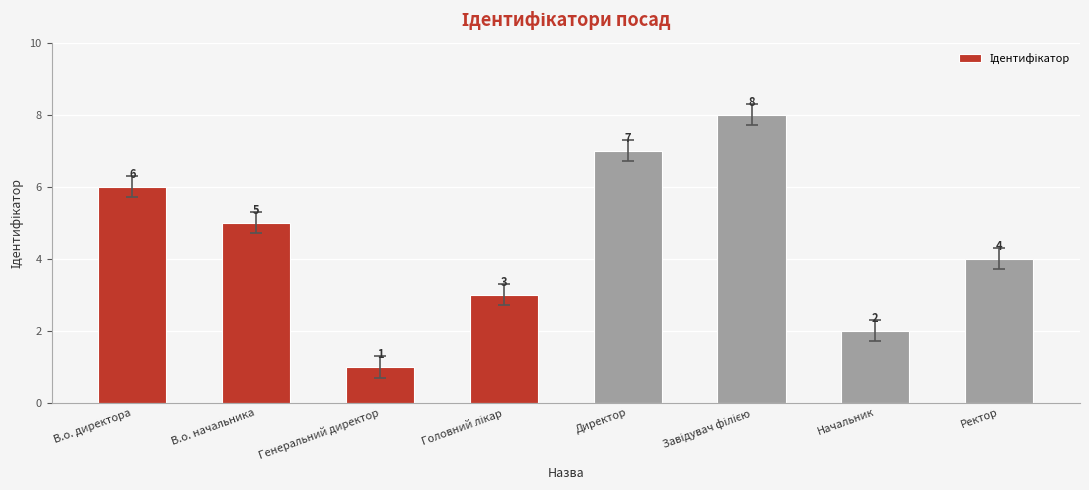

Reading right to left, transcribe all the data shown in this chart.

4	2	8	7	3	1	5	6